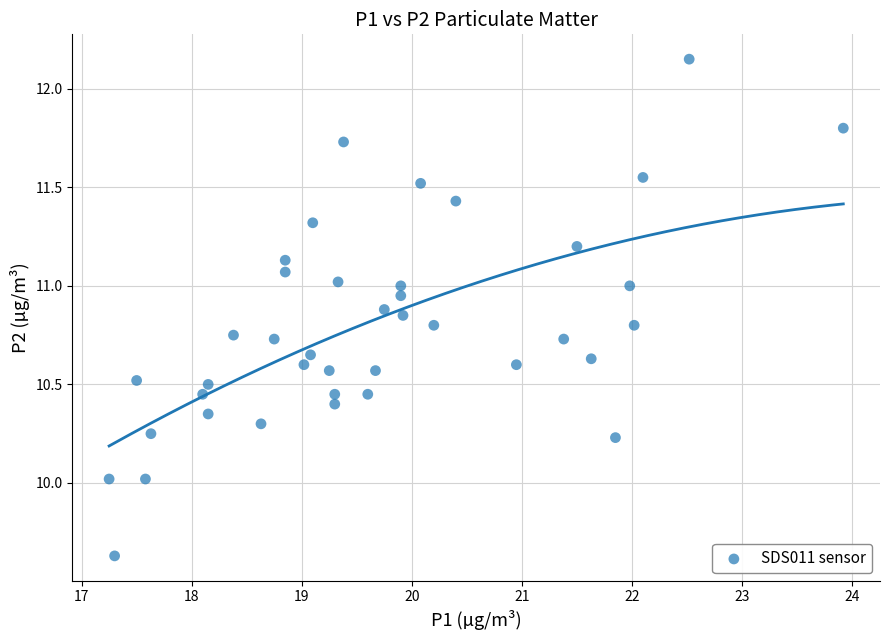

What is the range of Y values (max minus min)?

2.5